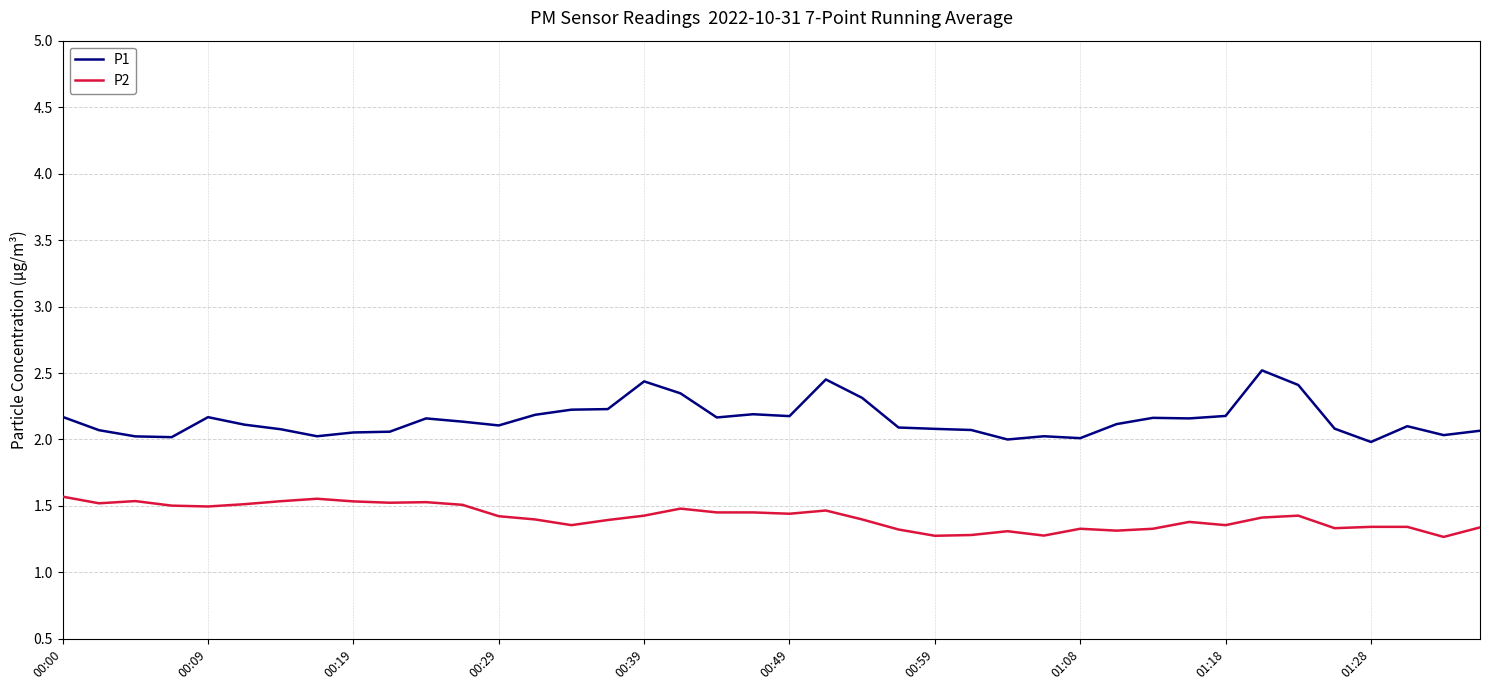

What is the smallest value displayed?

1.3